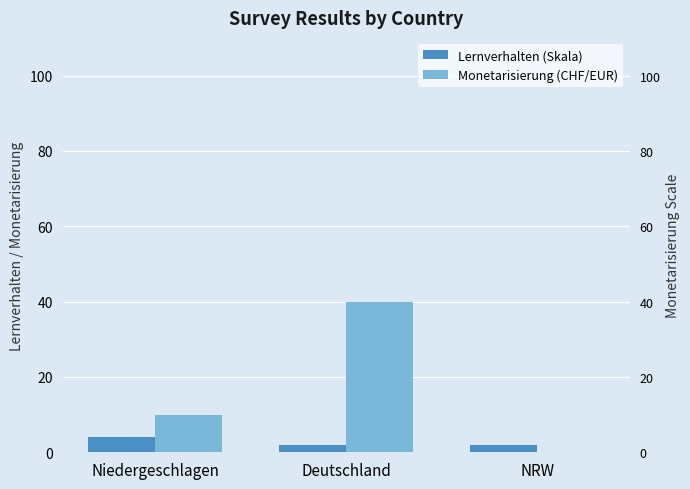

List the series in order of their overall mean, lowest first.

Lernverhalten (Skala), Monetarisierung (CHF/EUR)